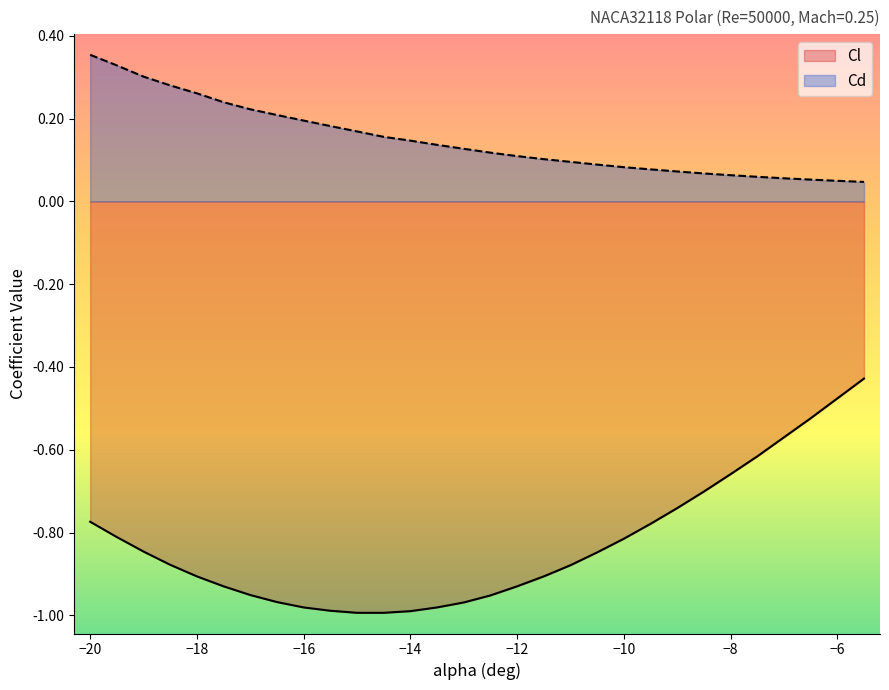

What is the label of the 8th point from the left?

-16.5